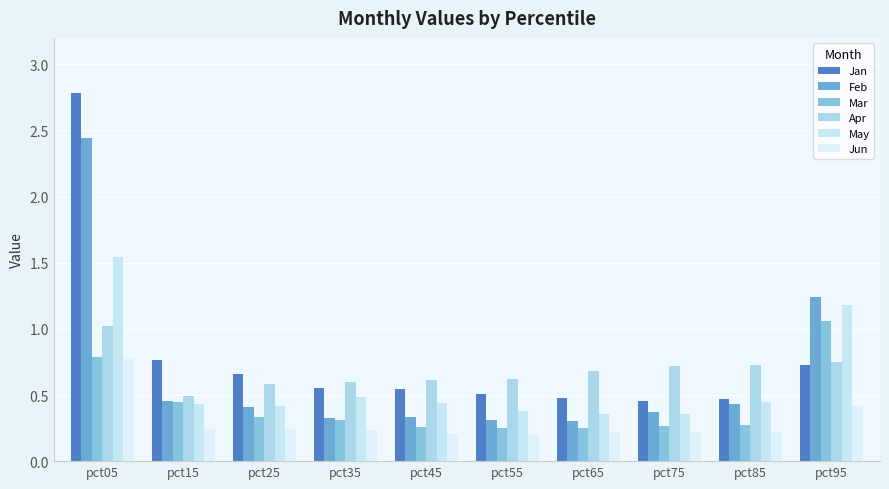

How many bars are there in each group?

6